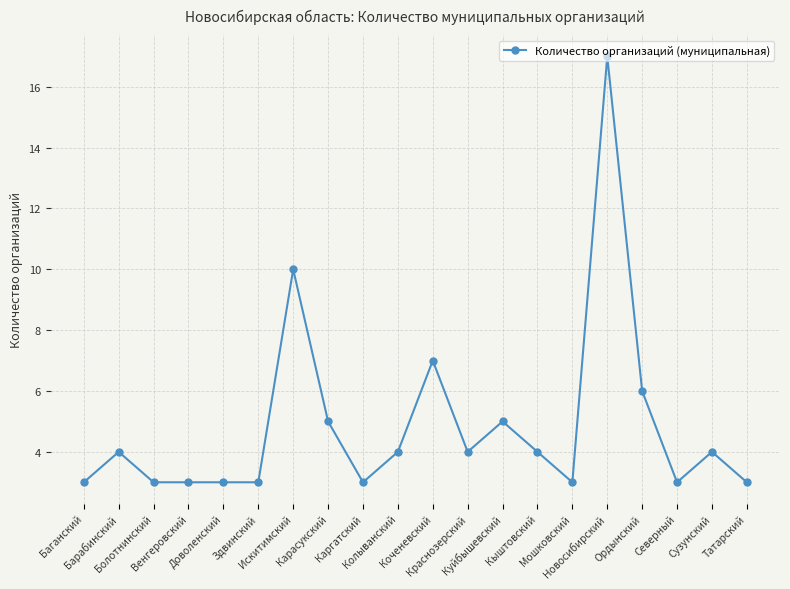

Approximately how many times larger is the value at Краснозерский compared to Коченевский?

0.6